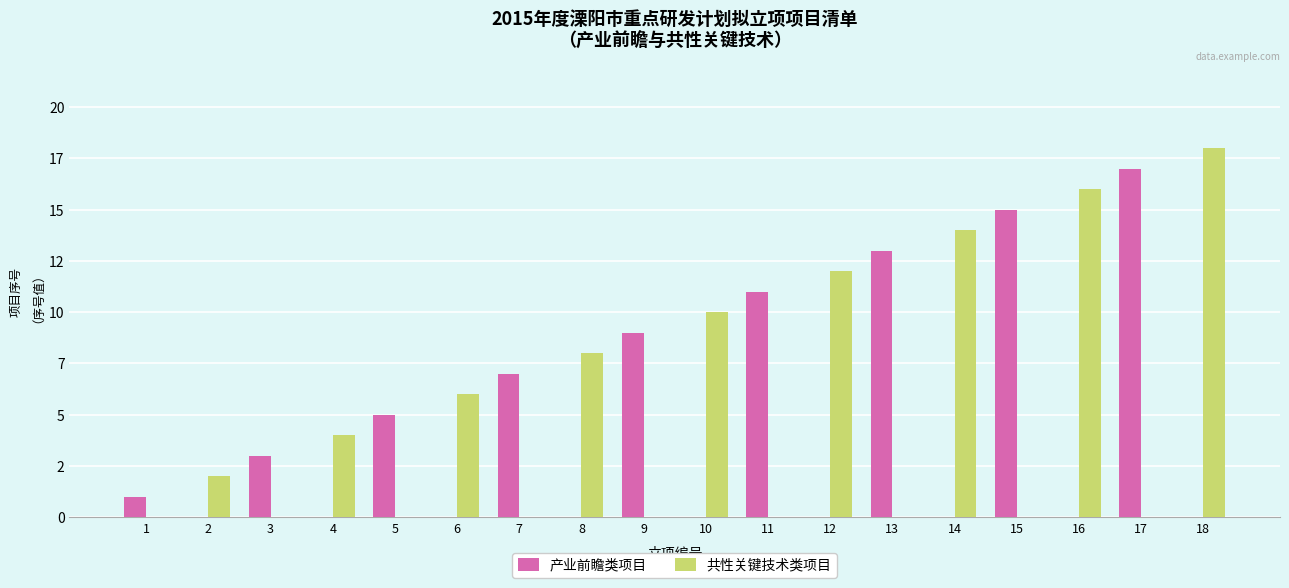

What is the maximum value shown in the chart?

18